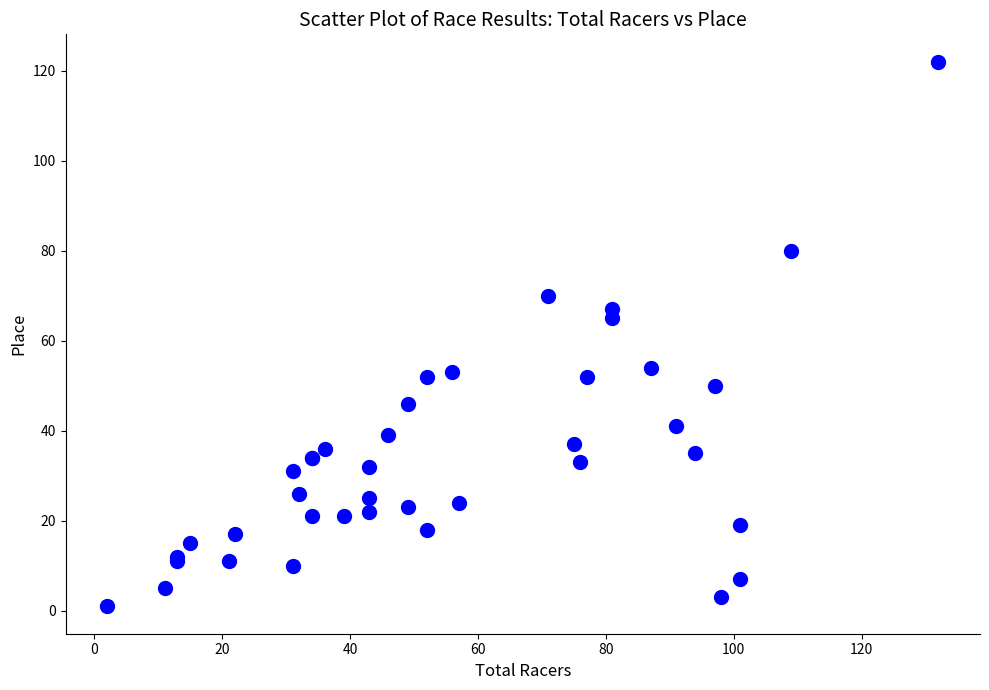

What Y value in the scatter plot is closest to 61?

65